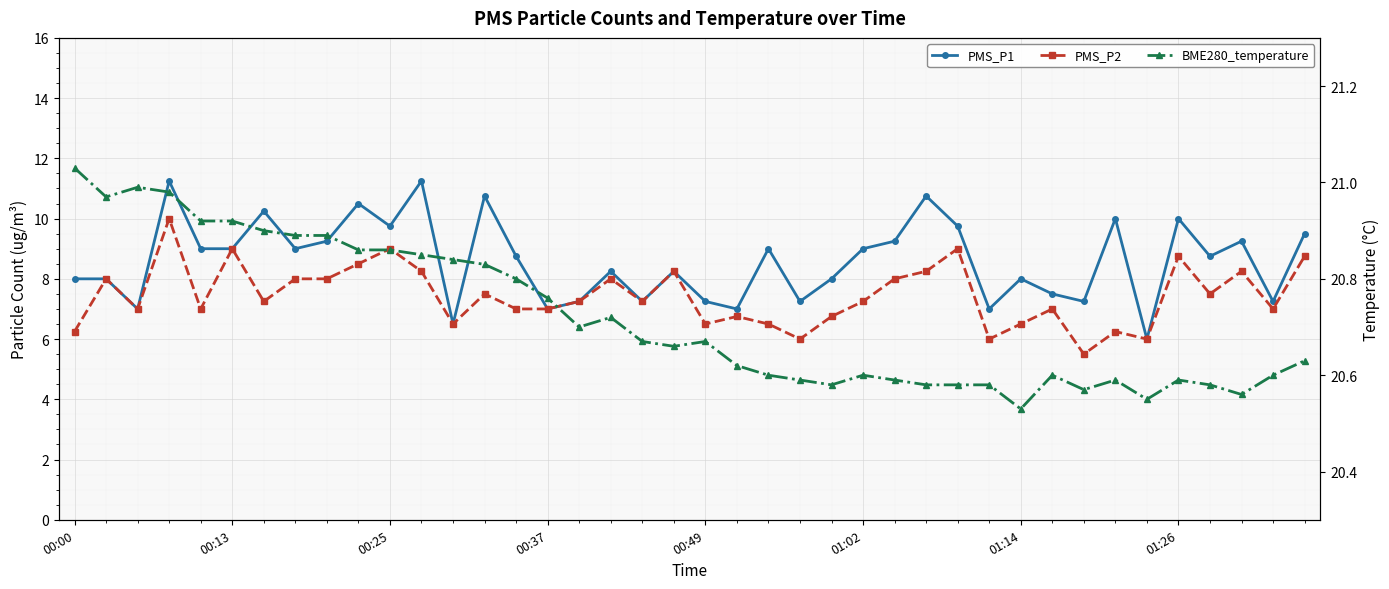

How many data points does each series have?

40